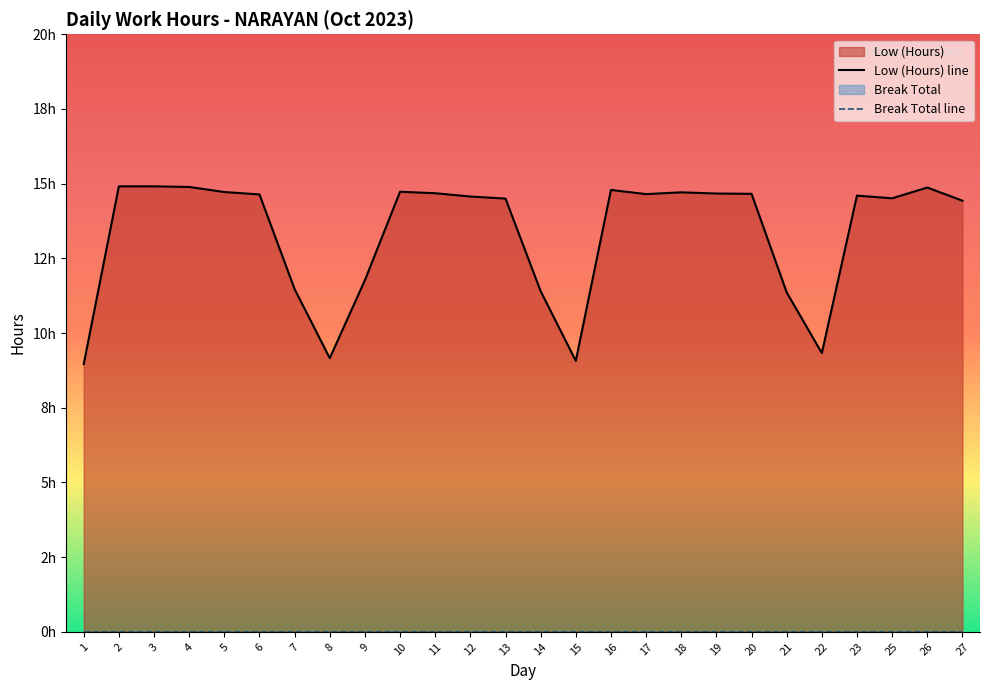

True or false: there are more than 0 points higher than both neighbors.

True